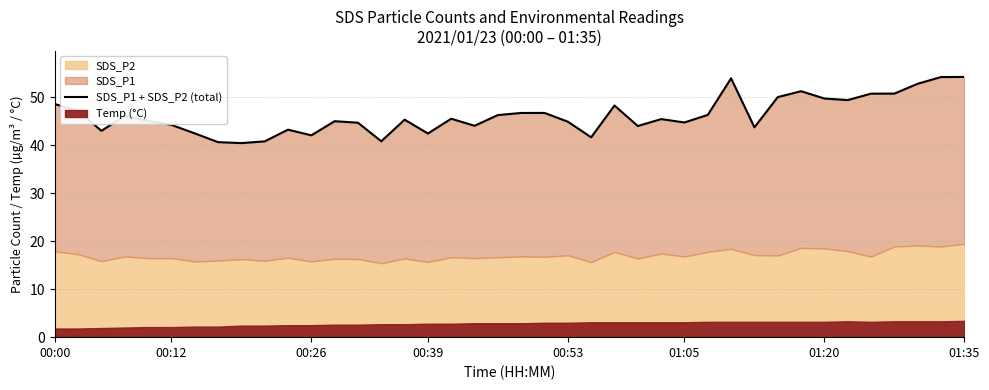

The value at 23 is 41.6. True or false?

True